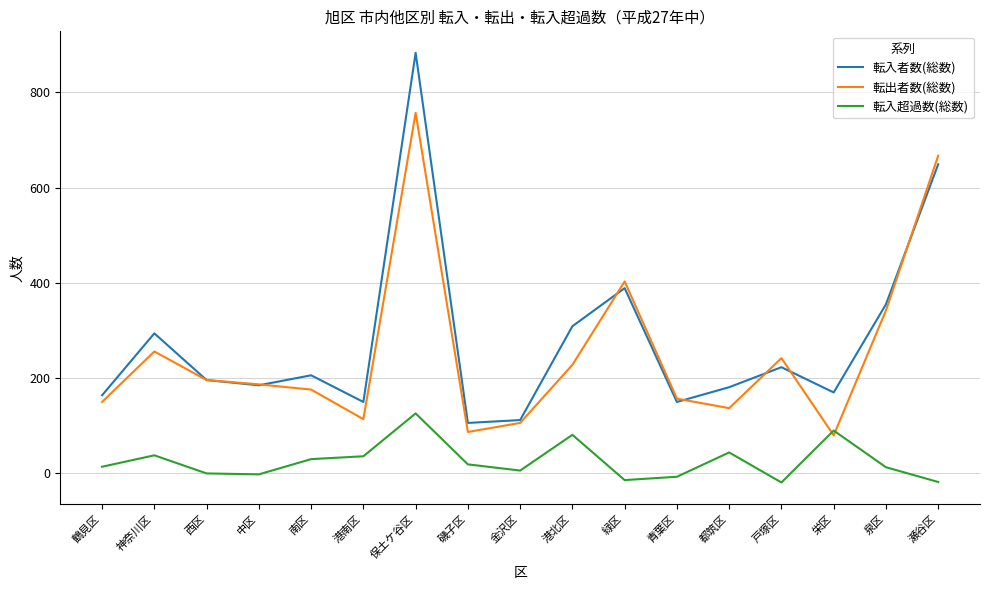

True or false: 転入者数(総数) has a value of 196 at 西区.

True